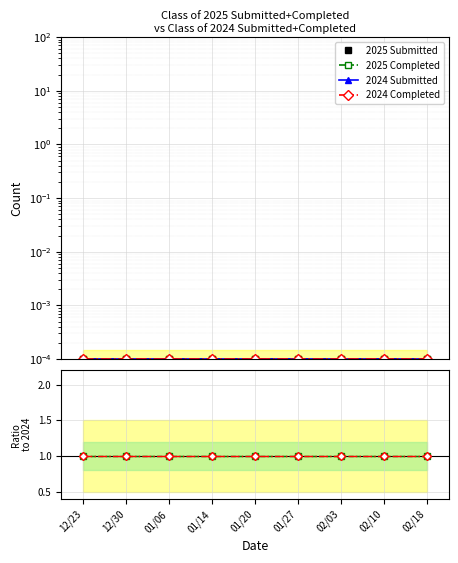

Reading left to right, what are all the values shown in this chart?

2025 Submitted: 12/23=0.0	12/30=0.0	01/06=0.0	01/14=0.0	01/20=0.0	01/27=0.0	02/03=0.0	02/10=0.0	02/18=0.0
2025 Completed: 12/23=0.0	12/30=0.0	01/06=0.0	01/14=0.0	01/20=0.0	01/27=0.0	02/03=0.0	02/10=0.0	02/18=0.0
2024 Submitted: 12/23=0.0	12/30=0.0	01/06=0.0	01/14=0.0	01/20=0.0	01/27=0.0	02/03=0.0	02/10=0.0	02/18=0.0
2024 Completed: 12/23=0.0	12/30=0.0	01/06=0.0	01/14=0.0	01/20=0.0	01/27=0.0	02/03=0.0	02/10=0.0	02/18=0.0
2025/2024 Submitted: 12/23=1.0	12/30=1.0	01/06=1.0	01/14=1.0	01/20=1.0	01/27=1.0	02/03=1.0	02/10=1.0	02/18=1.0
2025/2024 Completed: 12/23=1.0	12/30=1.0	01/06=1.0	01/14=1.0	01/20=1.0	01/27=1.0	02/03=1.0	02/10=1.0	02/18=1.0